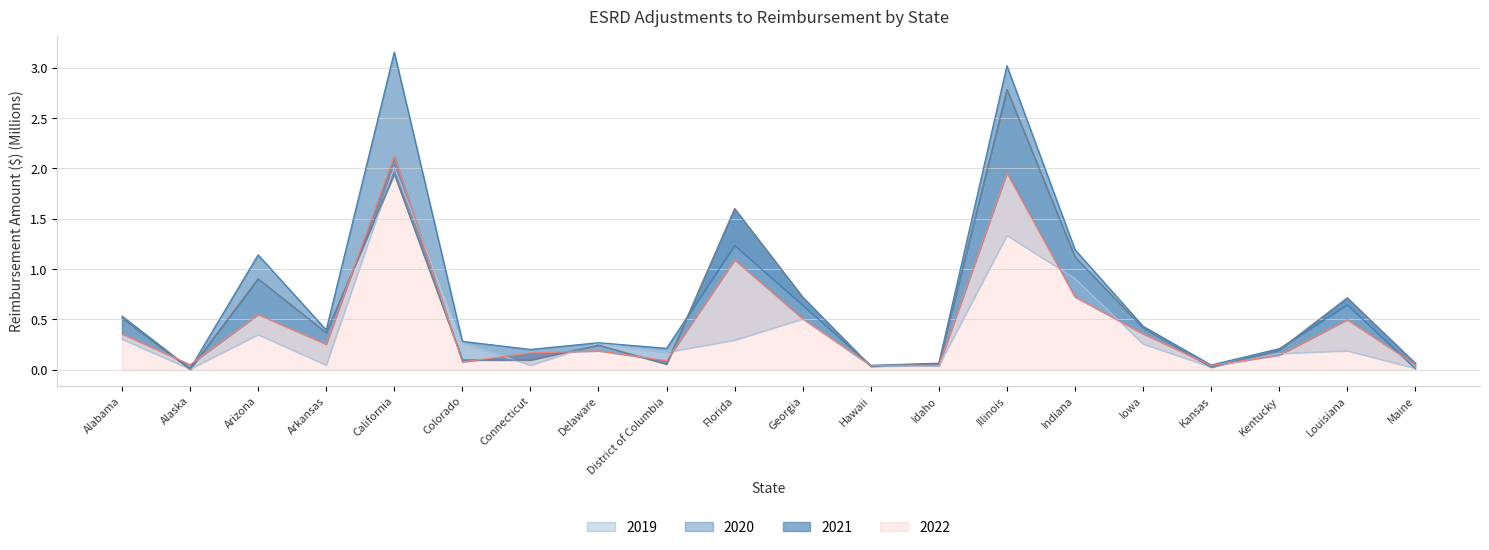

At which category is the sum across all series the highest?

California